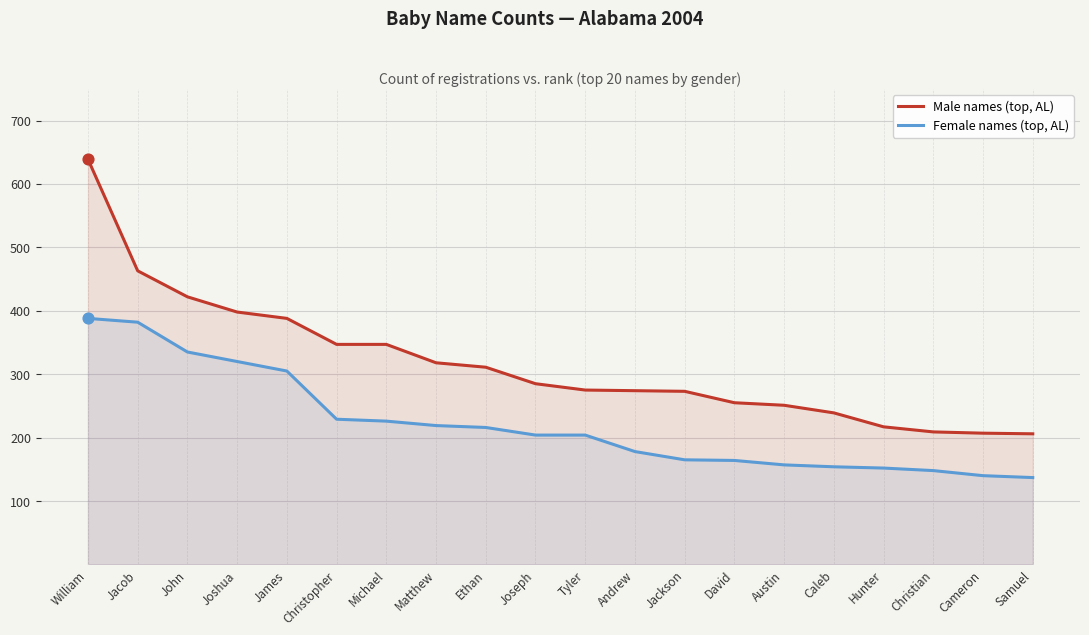

Which series has the largest total across all categories?

Male names (top, AL)